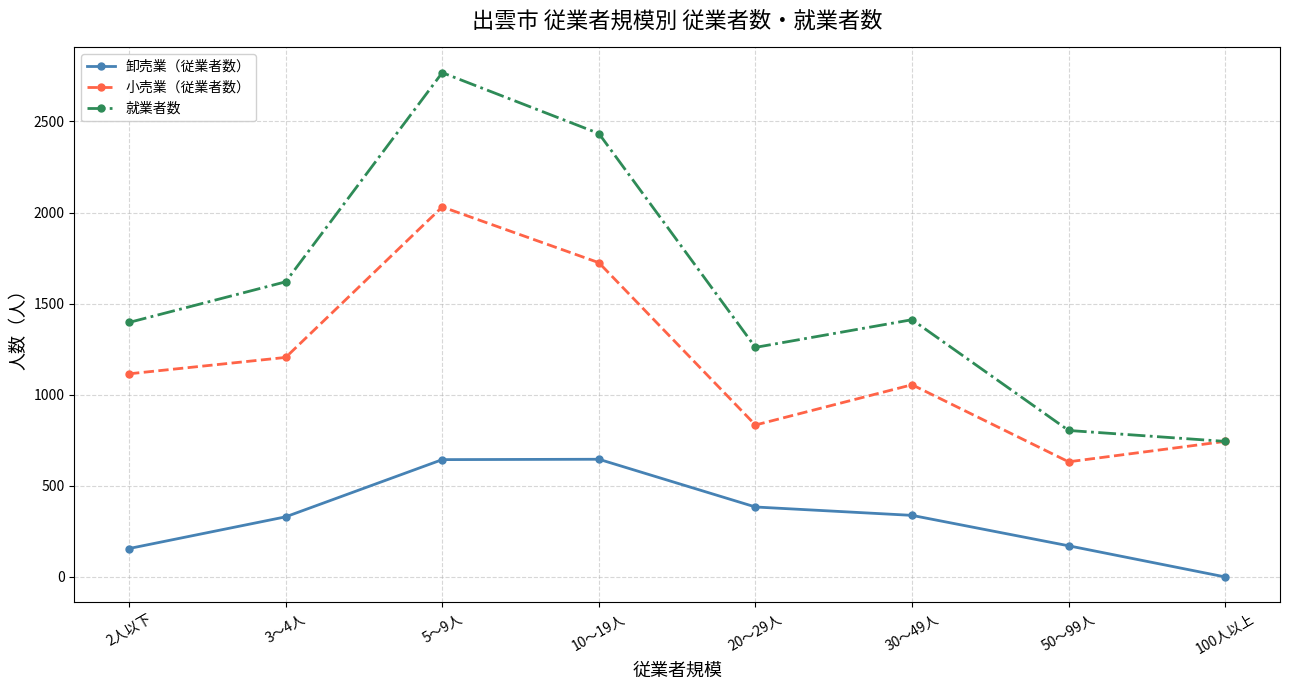

Rank the series by their maximum value, from highest to lowest.

就業者数, 小売業（従業者数）, 卸売業（従業者数）